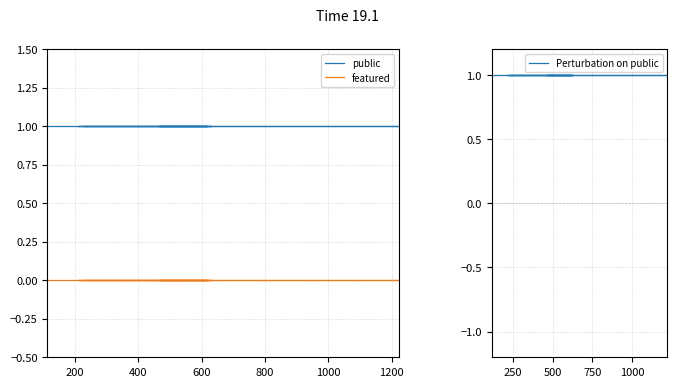

Does the chart display data point markers on the line(s)?

No